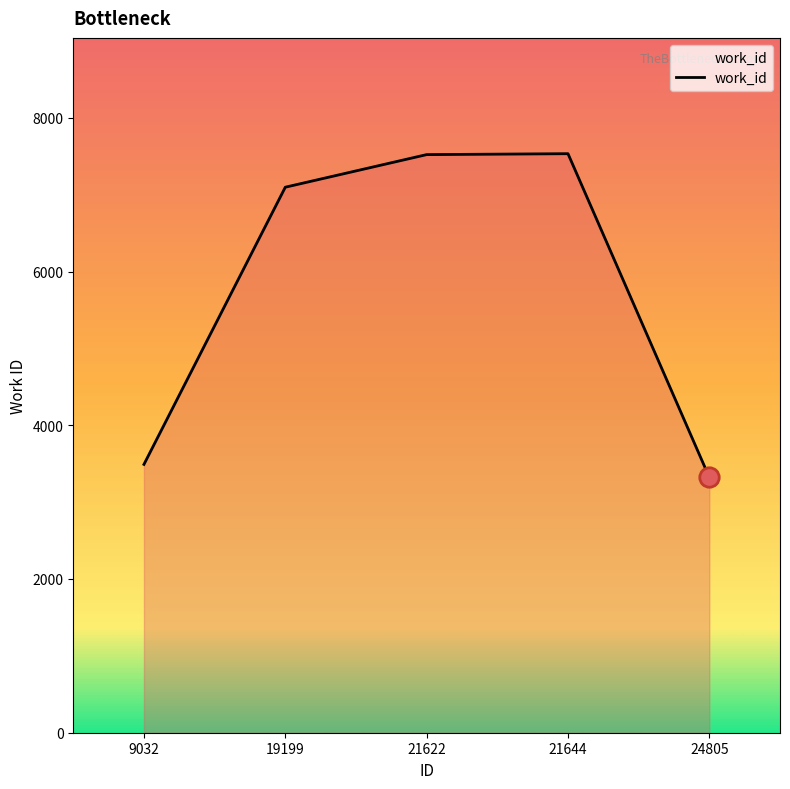

How many interior local peaks (higher than both neighbors) does the data have?

1